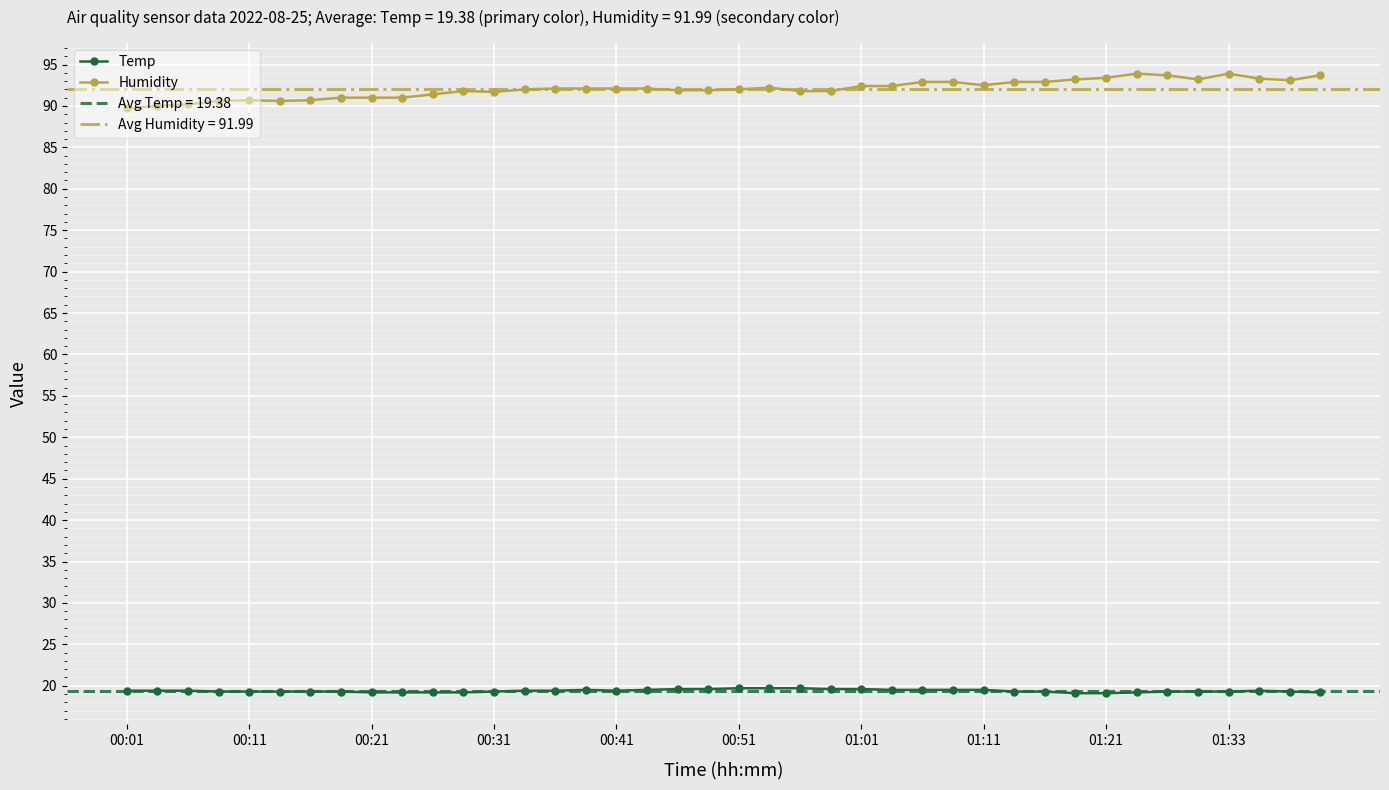

Rank the series by their average value, from highest to lowest.

Humidity, Temp